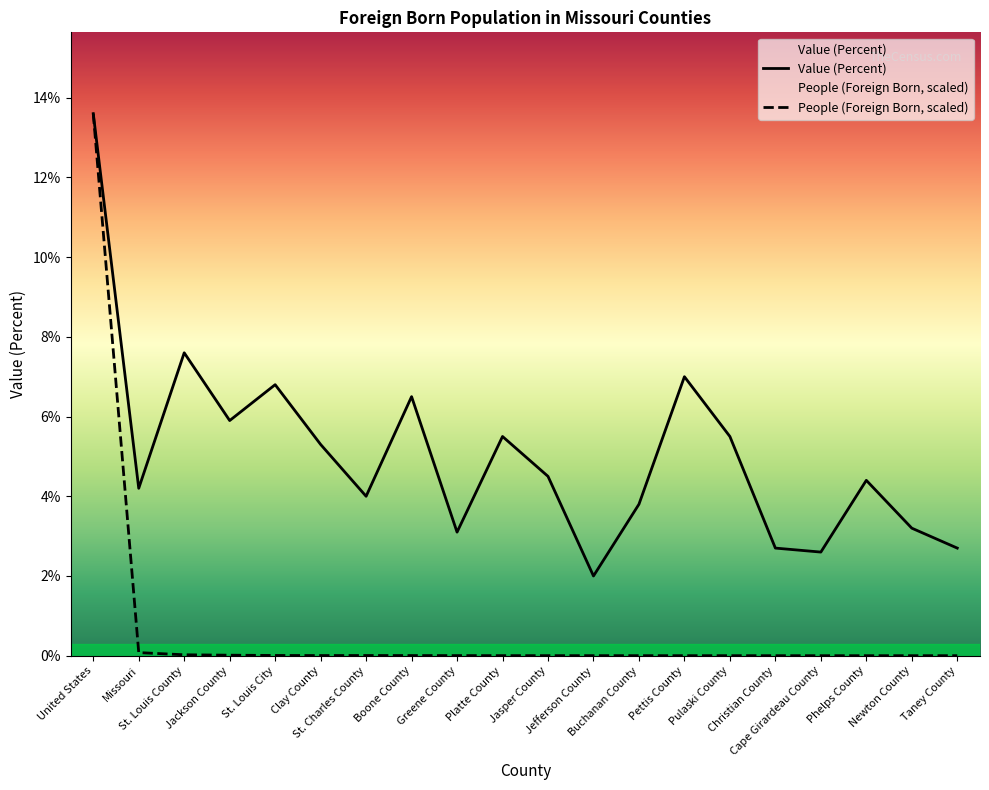

List the series in order of their overall mean, highest first.

Value (Percent), People (Foreign Born)